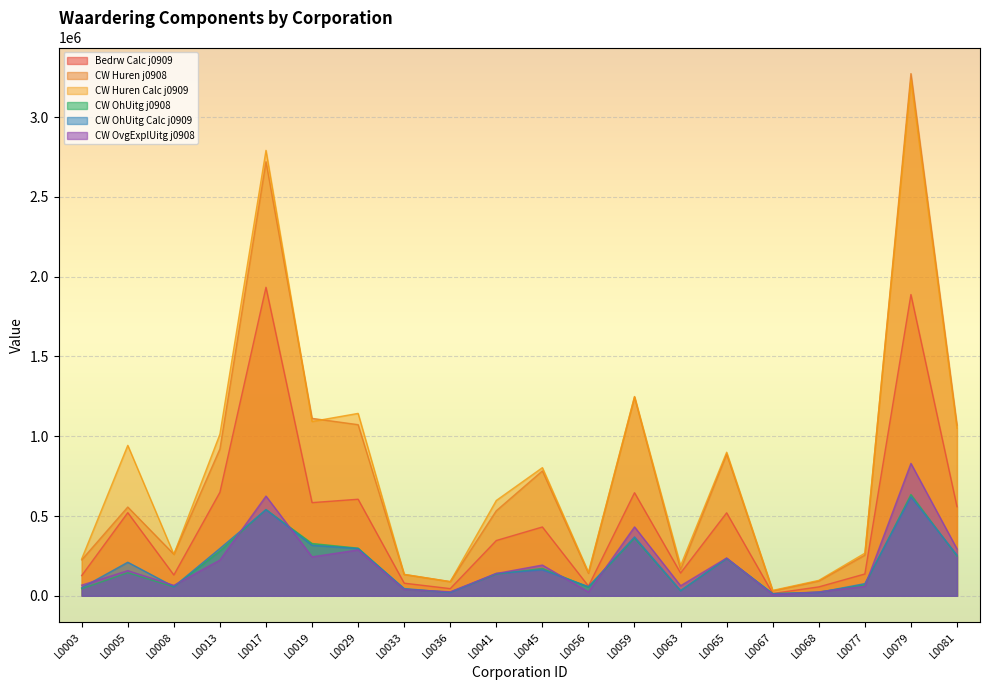

At how many categories does at least one series exceed 503609?

11